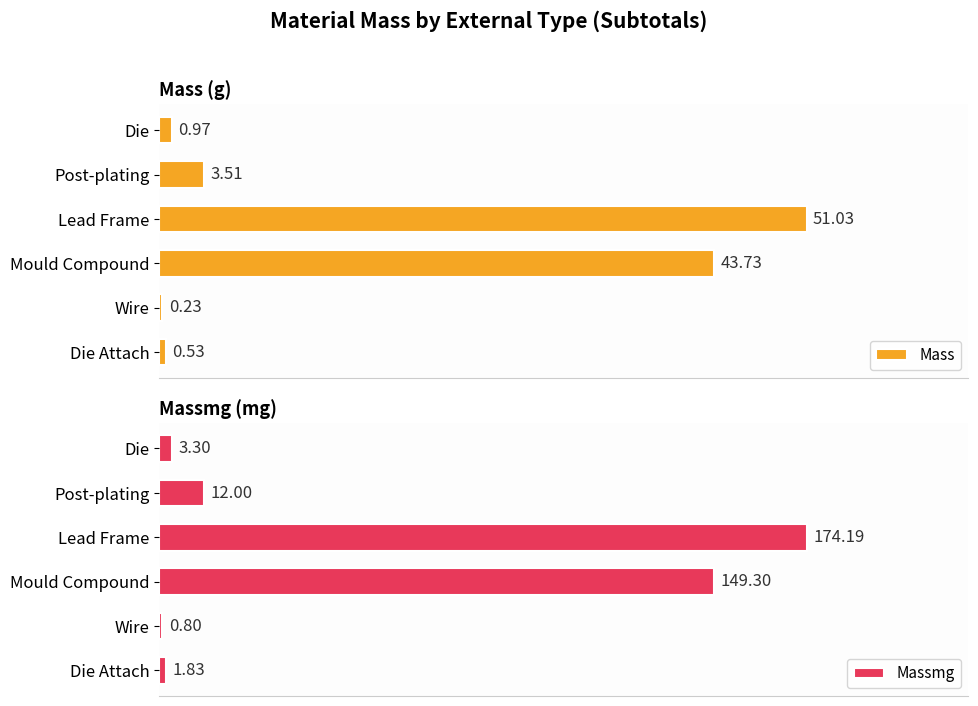

At how many categories does at least one series exceed 100?

2